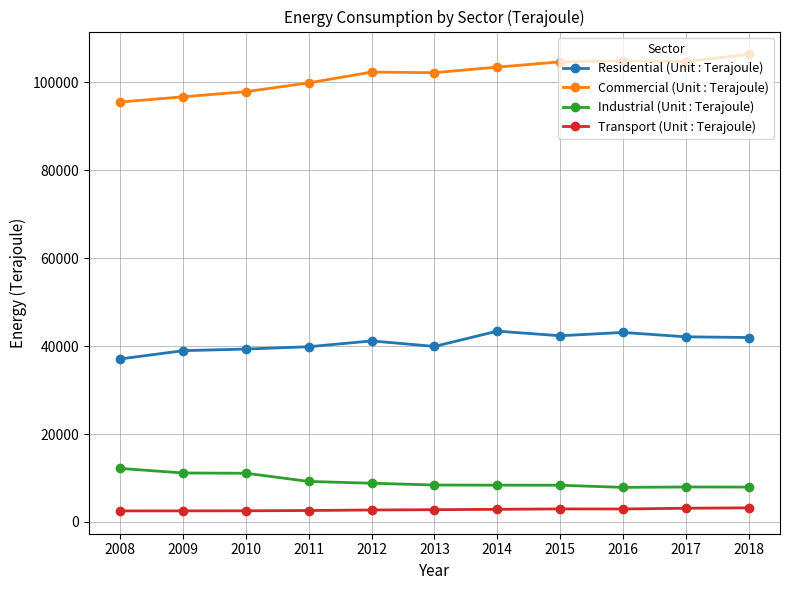

The Industrial (Unit : Terajoule) series shows 13835 at 2016. True or false?

False